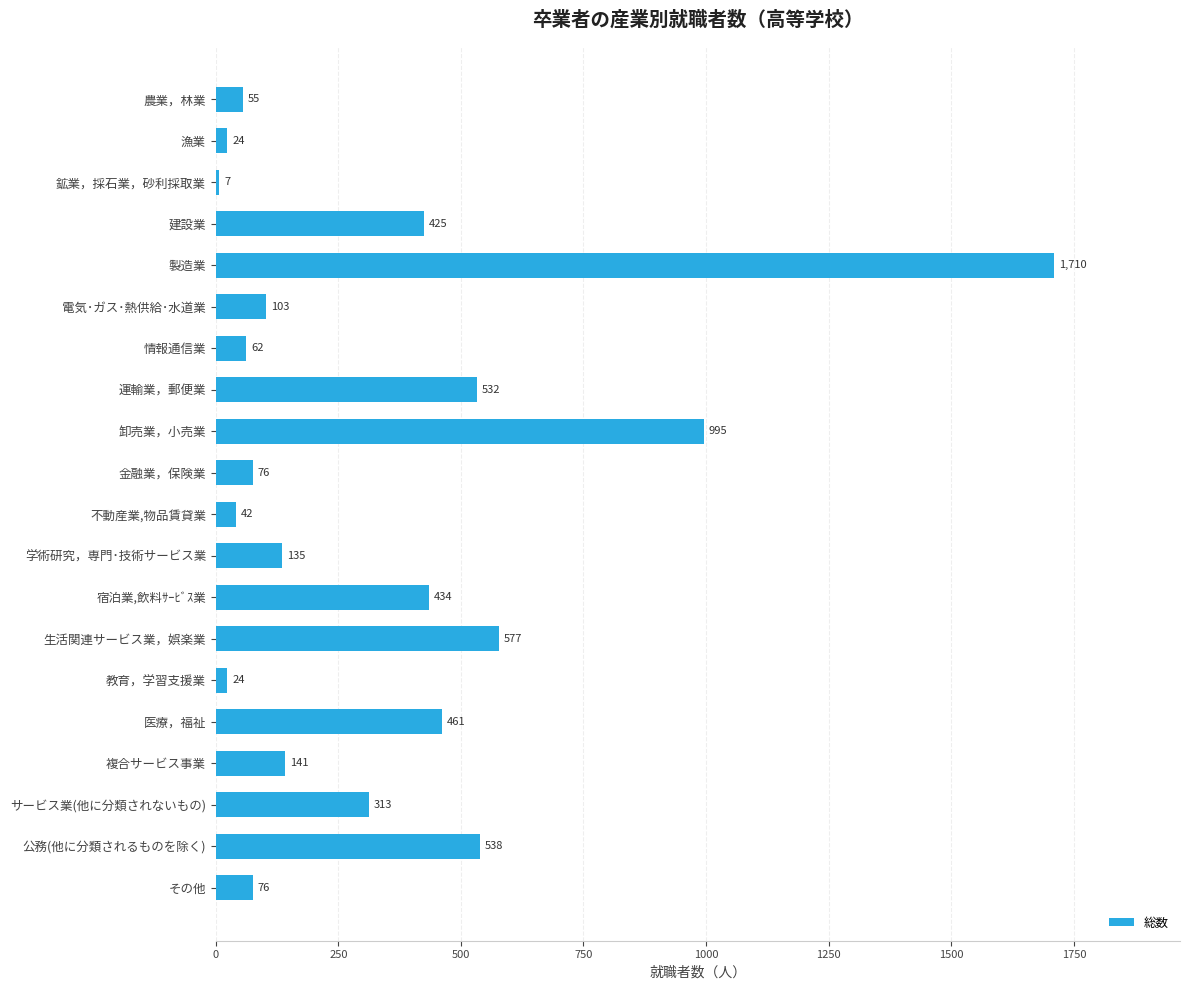

Reading bottom to top, transcribe all the data shown in this chart.

その他=76	公務(他に分類されるものを除く)=538	サービス業(他に分類されないもの)=313	複合サービス事業=141	医療，福祉=461	教育，学習支援業=24	生活関連サービス業，娯楽業=577	宿泊業,飲料ｻｰﾋﾞｽ業=434	学術研究，専門･技術サービス業=135	不動産業,物品賃貸業=42	金融業，保険業=76	卸売業，小売業=995	運輸業，郵便業=532	情報通信業=62	電気･ガス･熱供給･水道業=103	製造業=1710	建設業=425	鉱業，採石業，砂利採取業=7	漁業=24	農業，林業=55